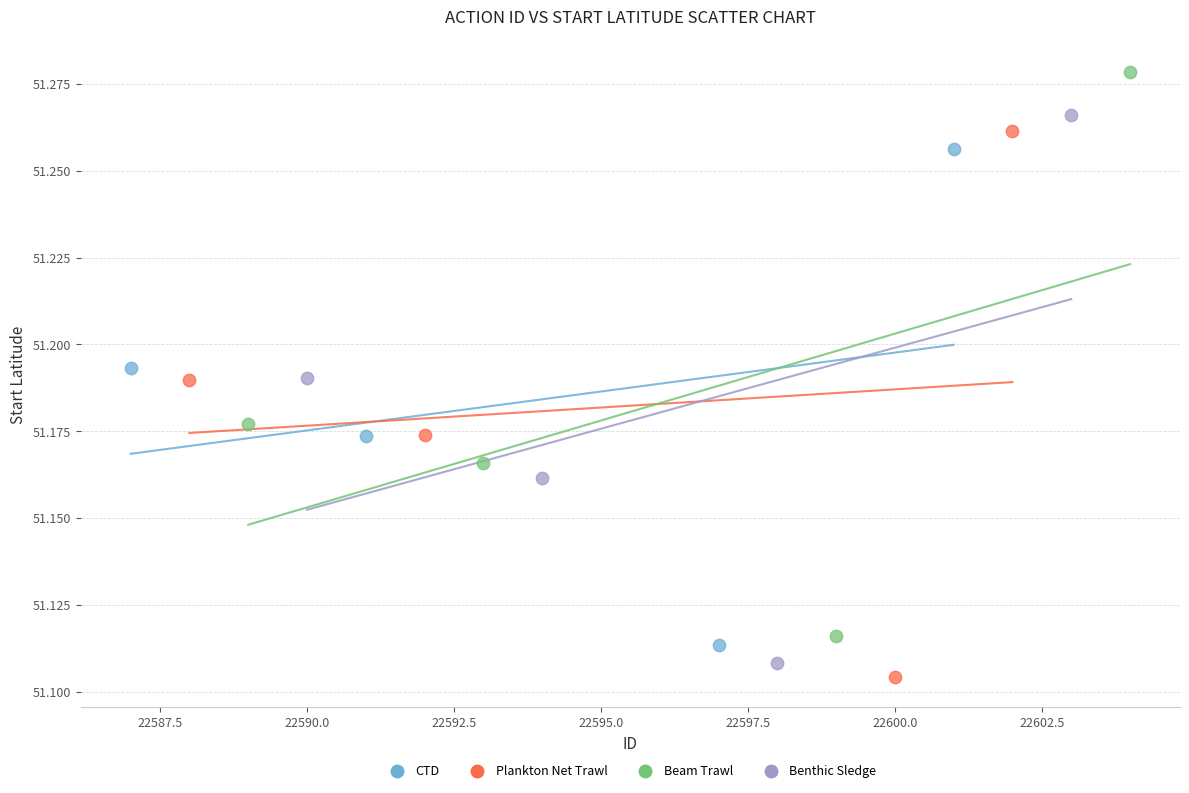

Which series reaches the maximum Y coordinate?

Beam Trawl